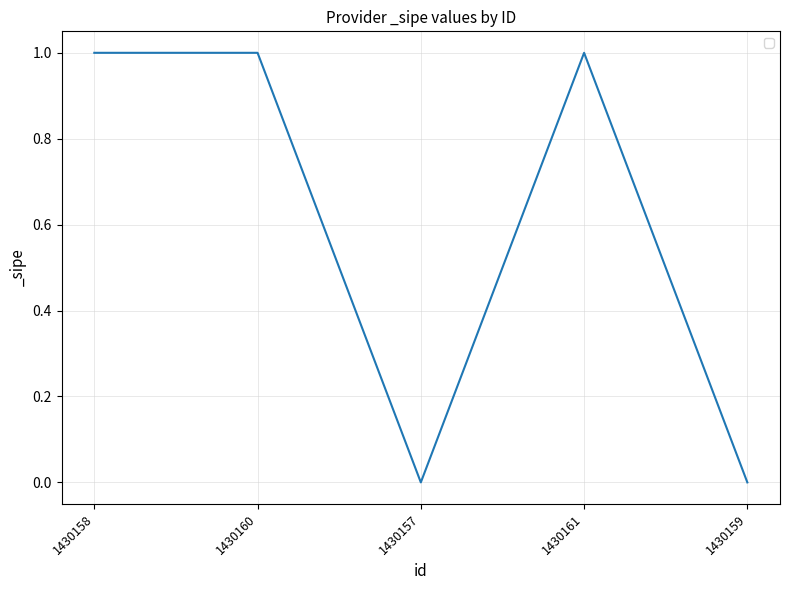

Count the number of data series in this chart.

1